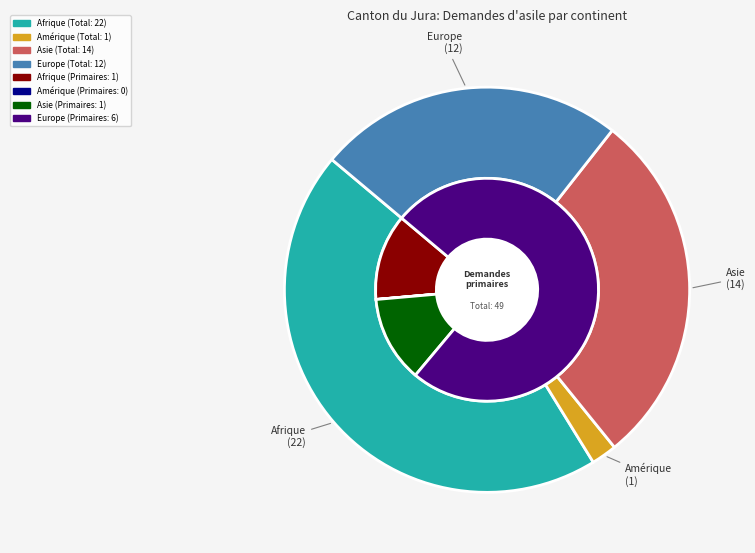

Which has a higher value, Afrique or Europe?

Afrique